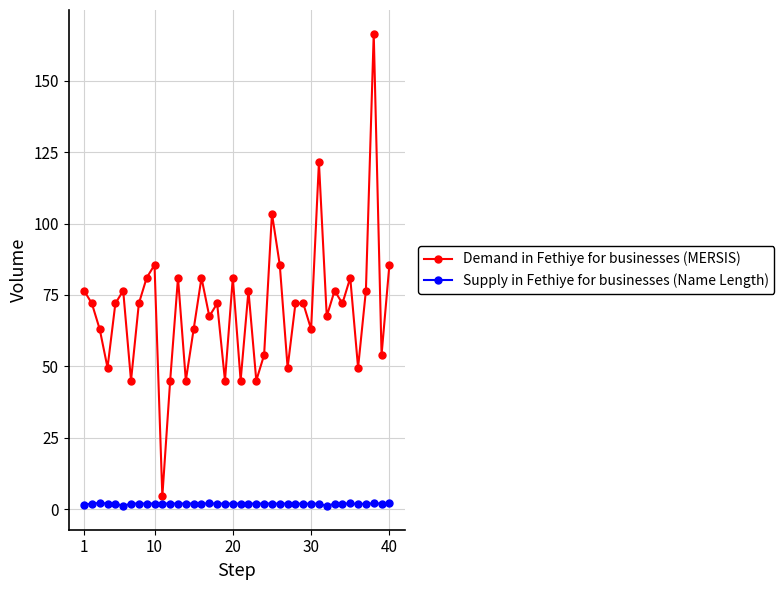

Is this an area chart (filled region under the line)?

No